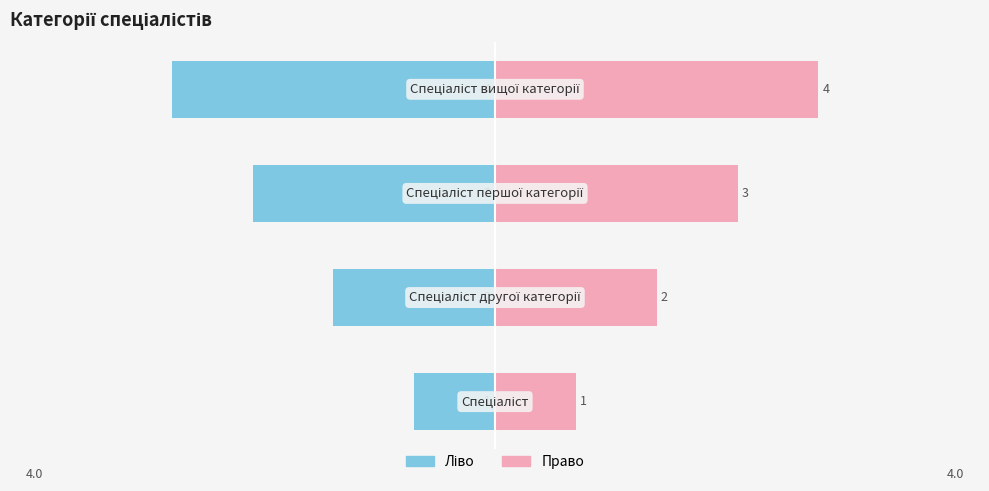

Does the chart contain any negative values?

Yes